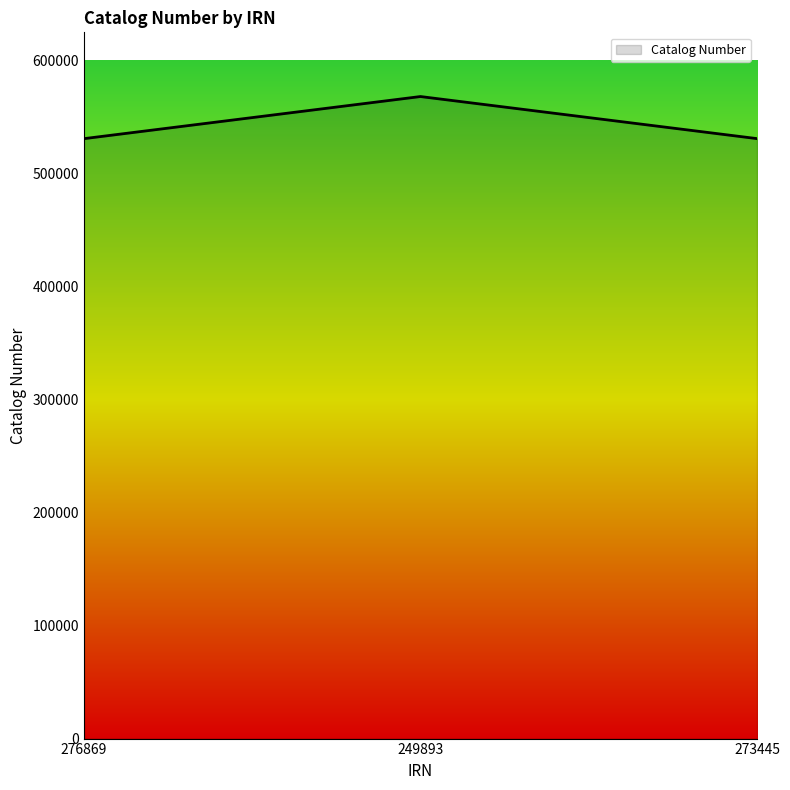

What position from the left is 249893?

2